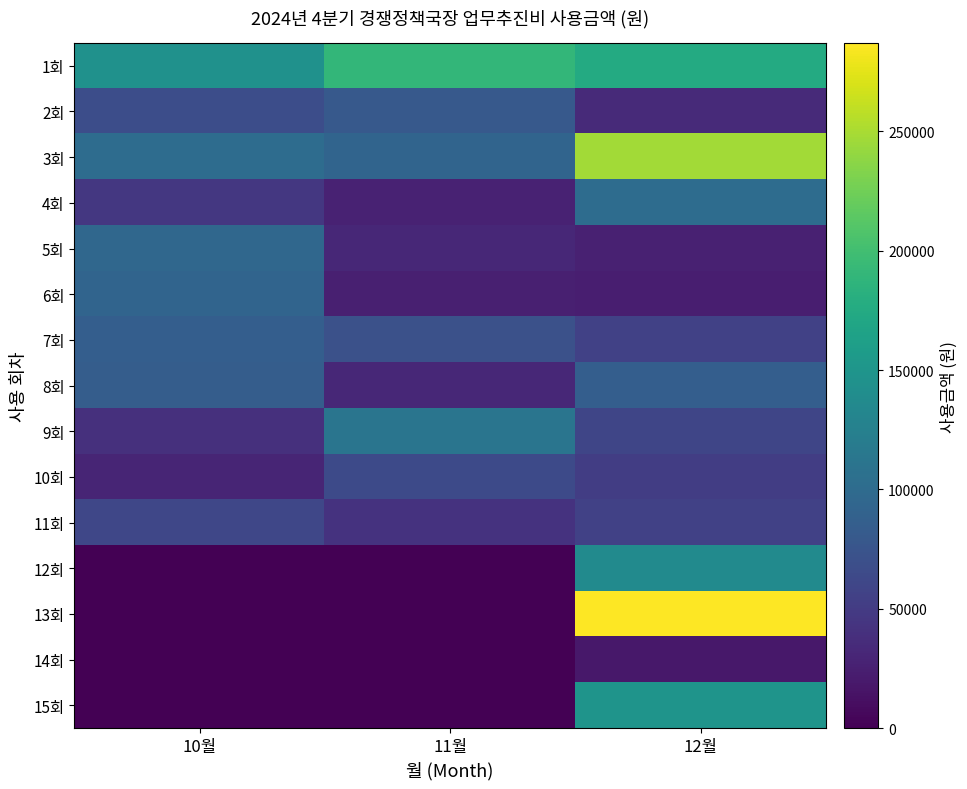

Which has a higher value, 10월 or 11월?

11월